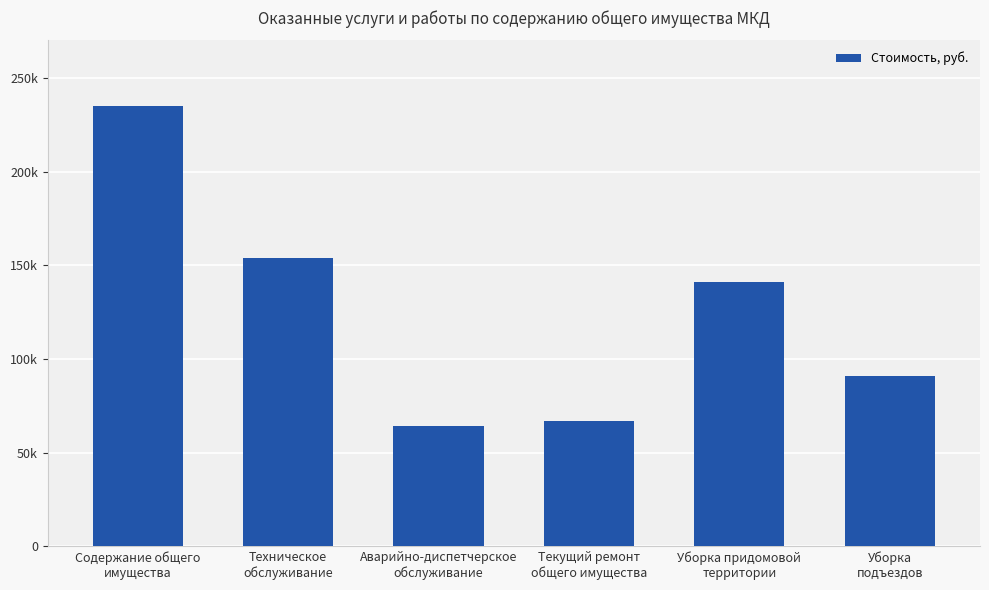

Does the chart contain any negative values?

No